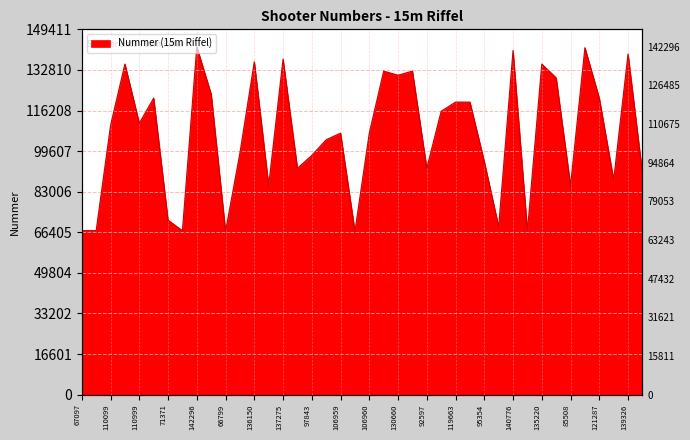

Reading left to right, what are all the values shown in this chart?

67097=67097	67092=67092	110099=110099	135219=135219	110999=110999	121286=121286	71371=71371	67060=67060	142296=142296	122939=122939	66799=66799	98823=98823	136150=136150	85507=85507	137275=137275	92596=92596	97843=97843	104253=104253	106959=106959	66776=66776	106960=106960	132326=132326	130660=130660	132327=132327	92597=92597	115903=115903	119663=119663	119663=119663	95354=95354	68655=68655	140776=140776	66946=66946	135220=135220	129572=129572	85508=85508	141920=141920	121287=121287	87828=87828	139326=139326	90584=90584